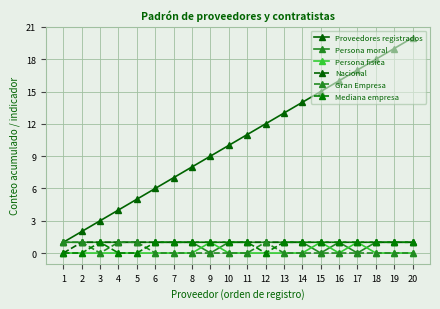

Does the chart have visible grid lines?

Yes